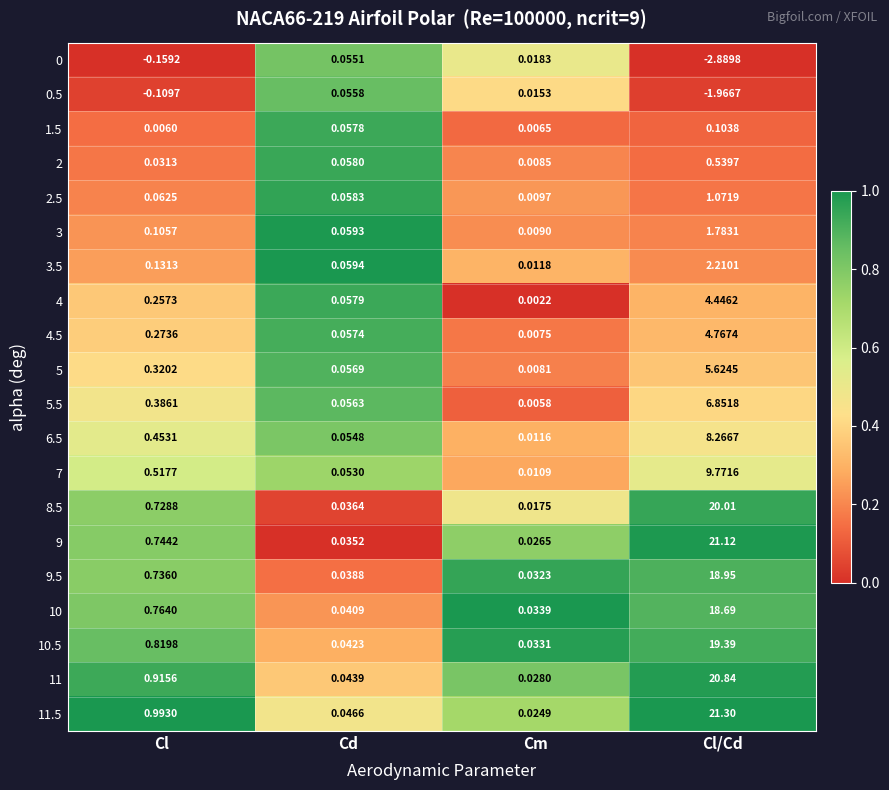

Which label corresponds to the smallest value in the chart?

Cl/Cd